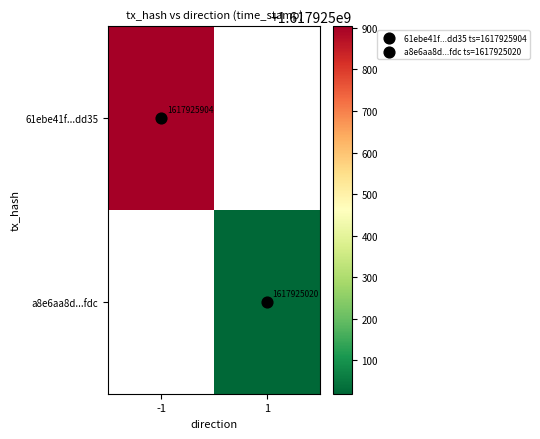

Reading left to right, list all the values displayed in this chart.

61ebe41f6189f6666800ee441708f019571dd35: -1	1617925904
a8e6aa8df4eb9b77524575f394394b5206fffdc: 1	1617925020